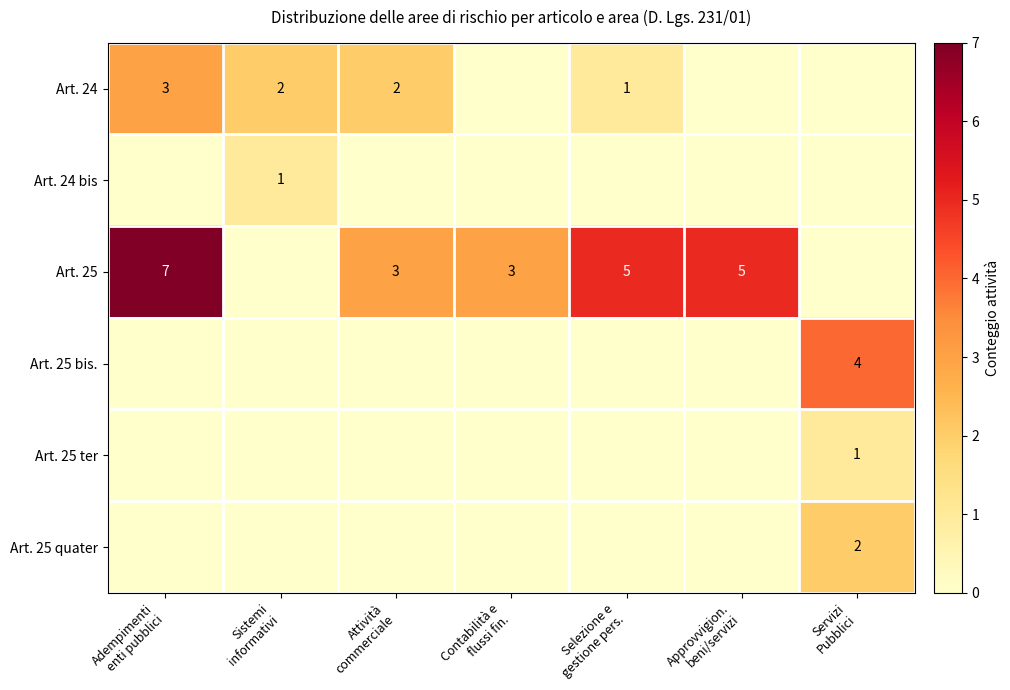

Rank the series by their maximum value, from lowest to highest.

Art. 24 bis, Art. 25 ter, Art. 25 quater, Art. 24, Art. 25 bis., Art. 25